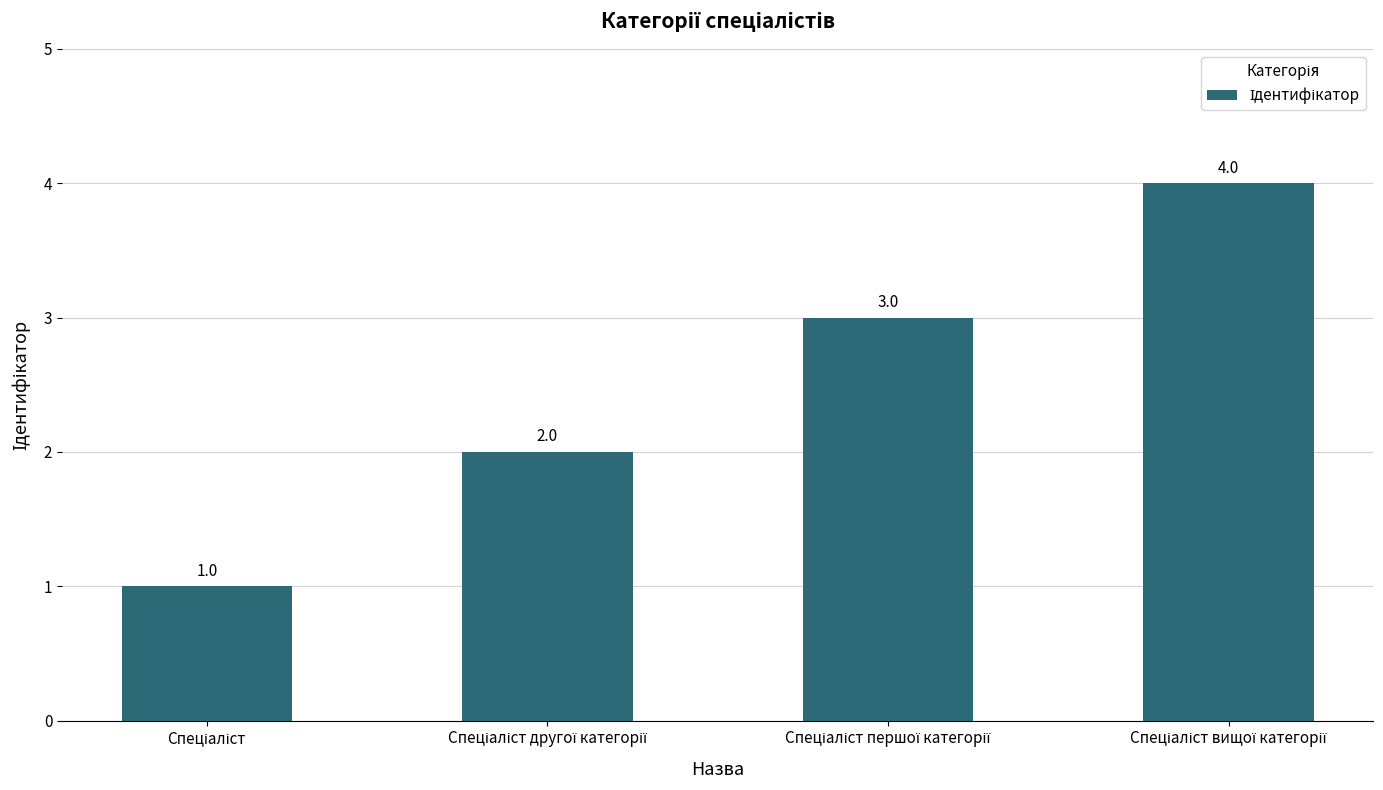

How many values are below 3?

2